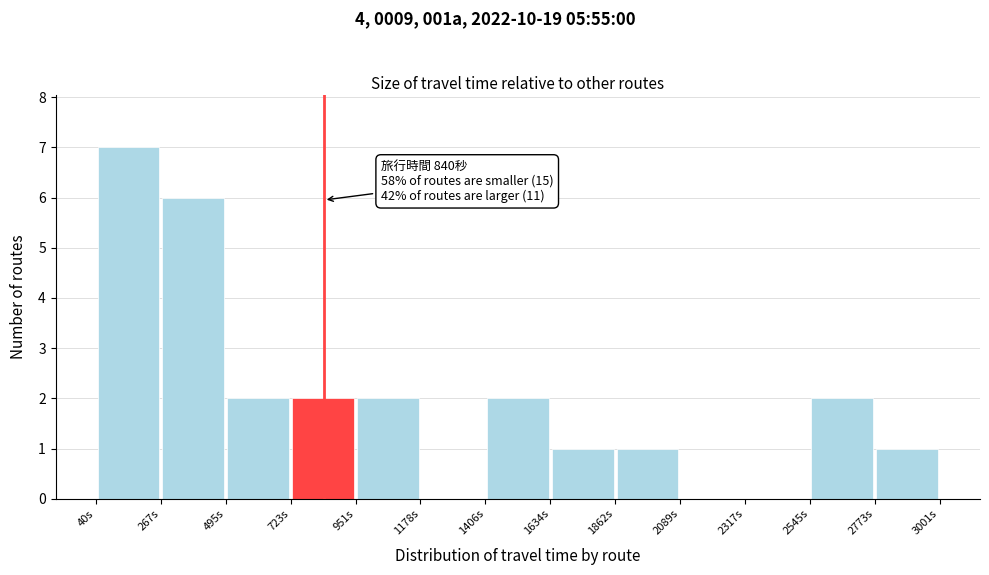

Which range on the x-axis has the tallest bar?

50 to 250